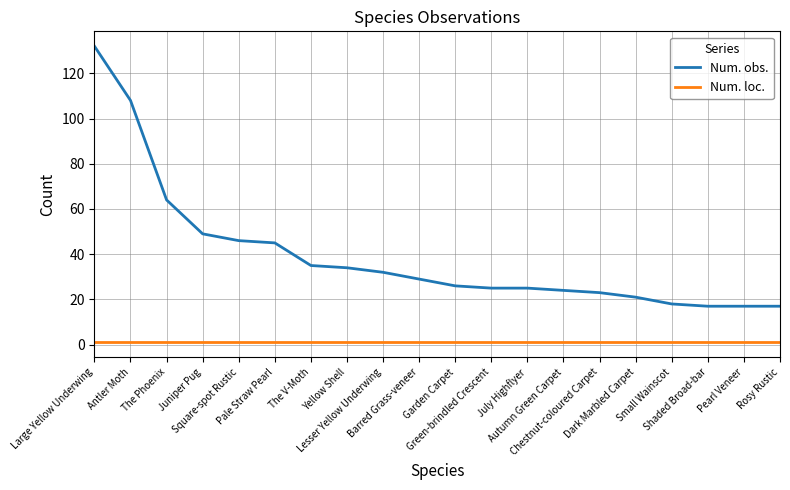

What is the sum of the Num. obs. values at July Highflyer and Pearl Veneer?

42